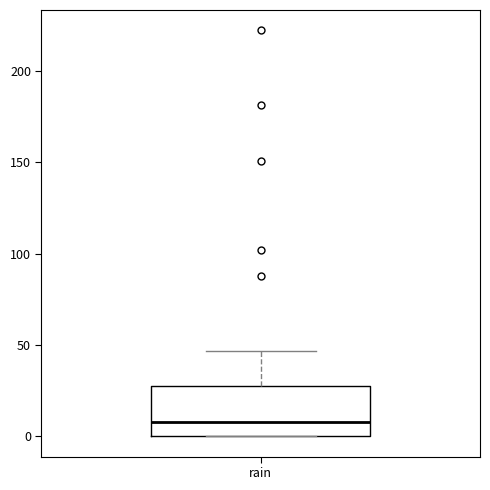

Where is the lower edge of the box for rain on the y-axis? The values are not printed on the chart, so give them approximately, as read against the axis.

0